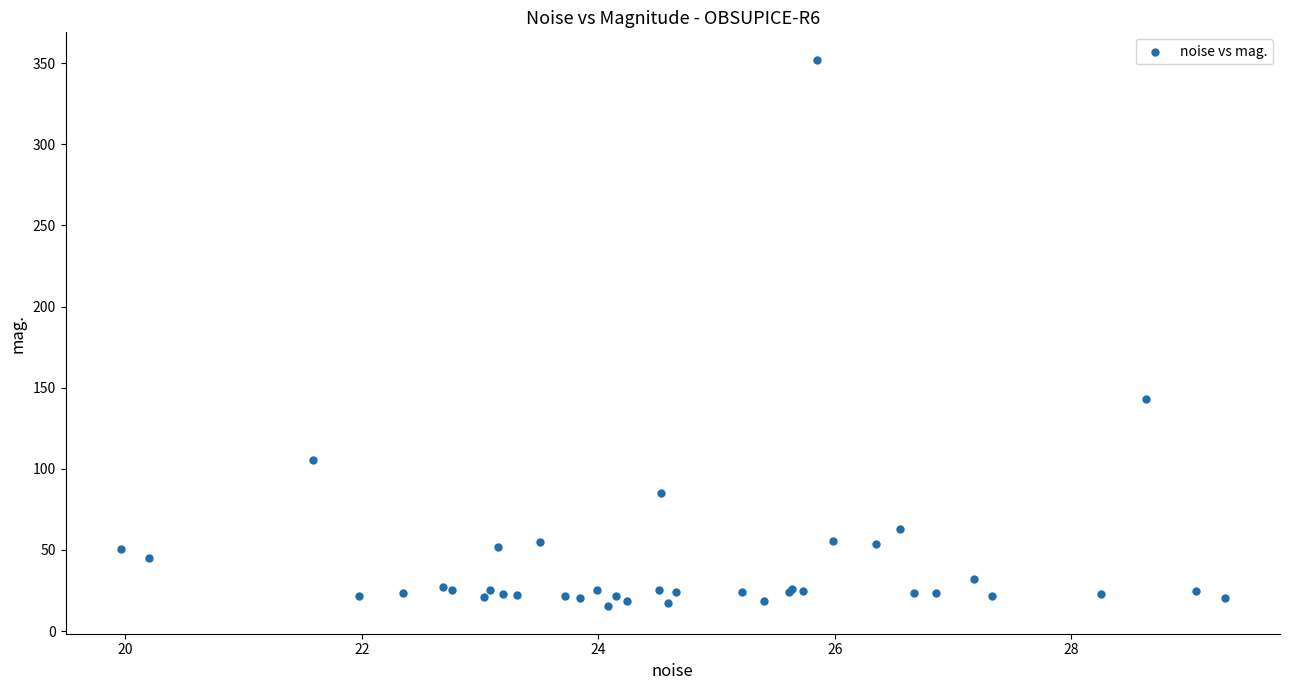

What Y value in the scatter plot is closest to 183?

143.2